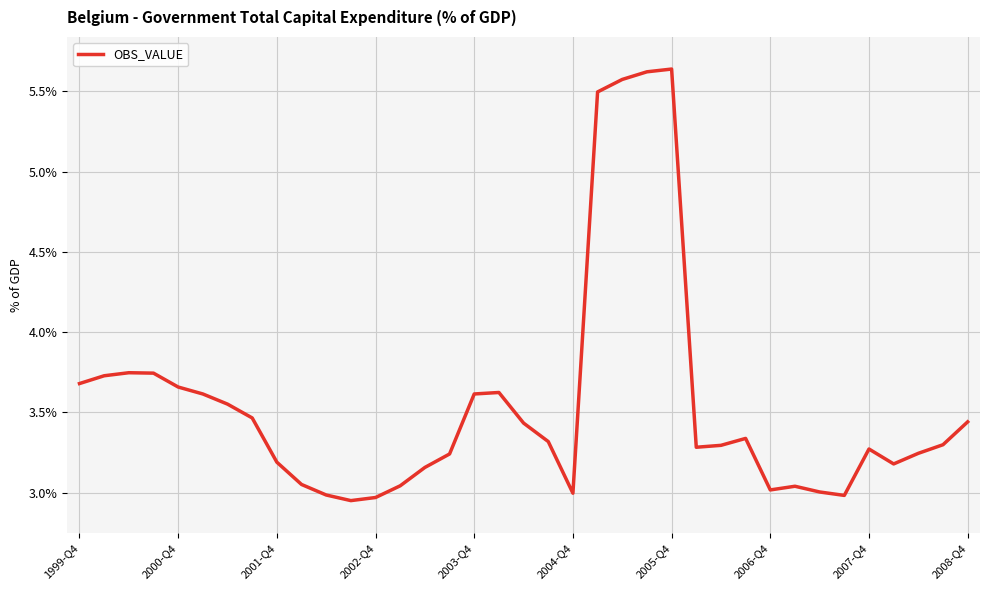

What is the difference between the maximum and minimum values?

2.7